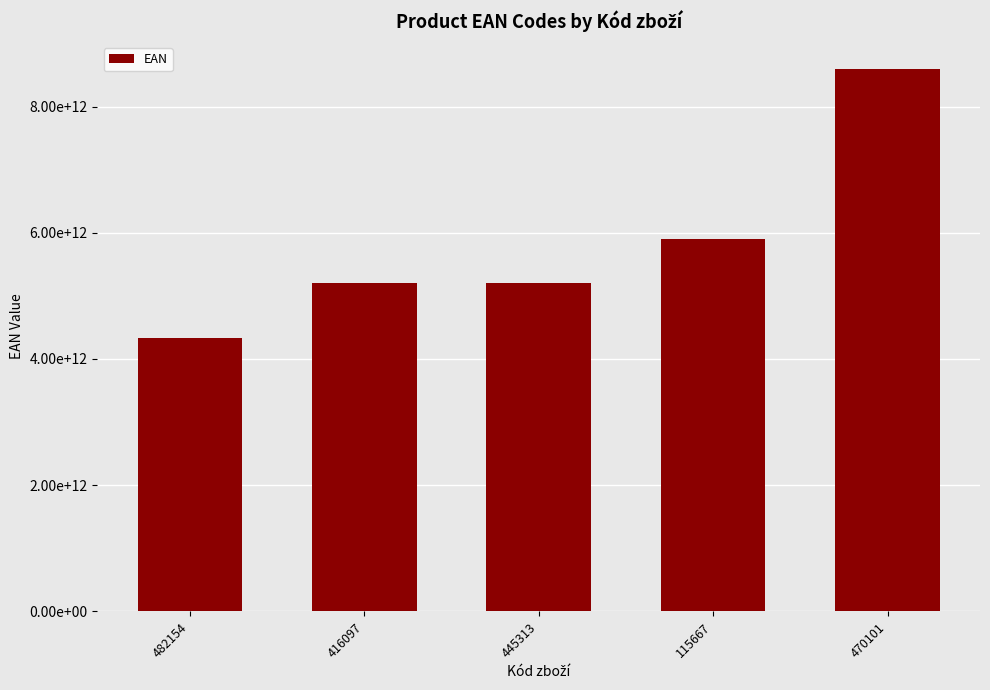

List the labels in order of value, smallest first.

482154, 416097, 445313, 115667, 470101